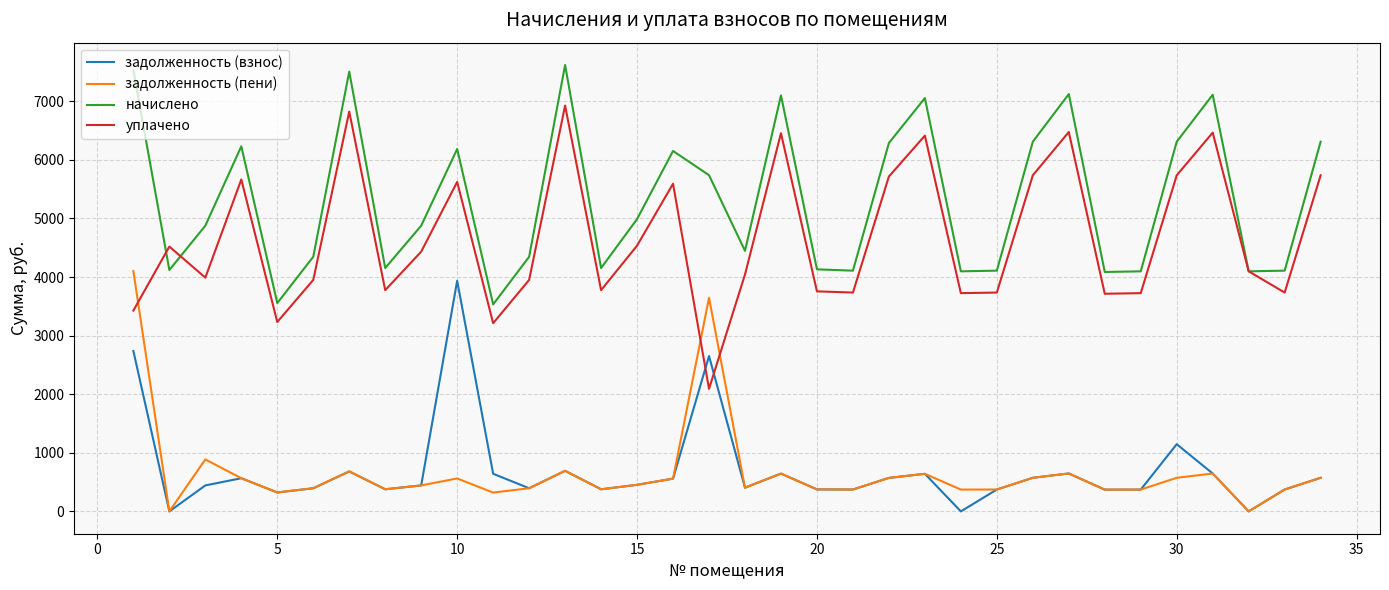

Does the chart have visible grid lines?

Yes